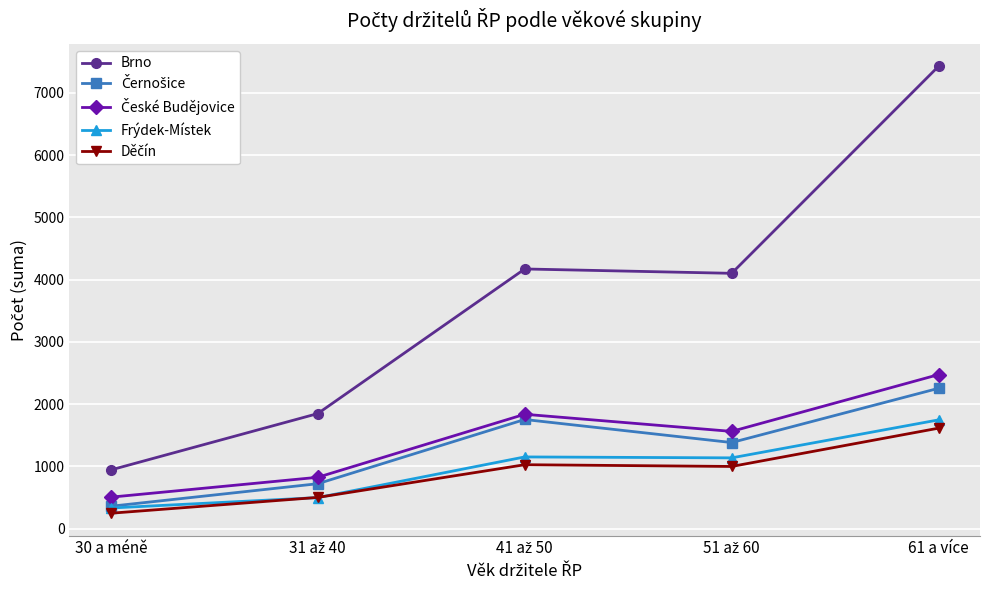

At which category is the sum across all series the highest?

61 a více